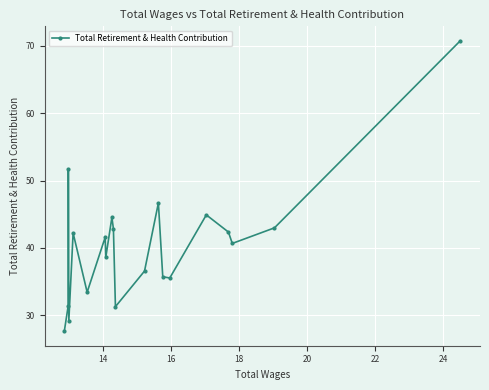

What is the value of the 8th point from the left?

38.6